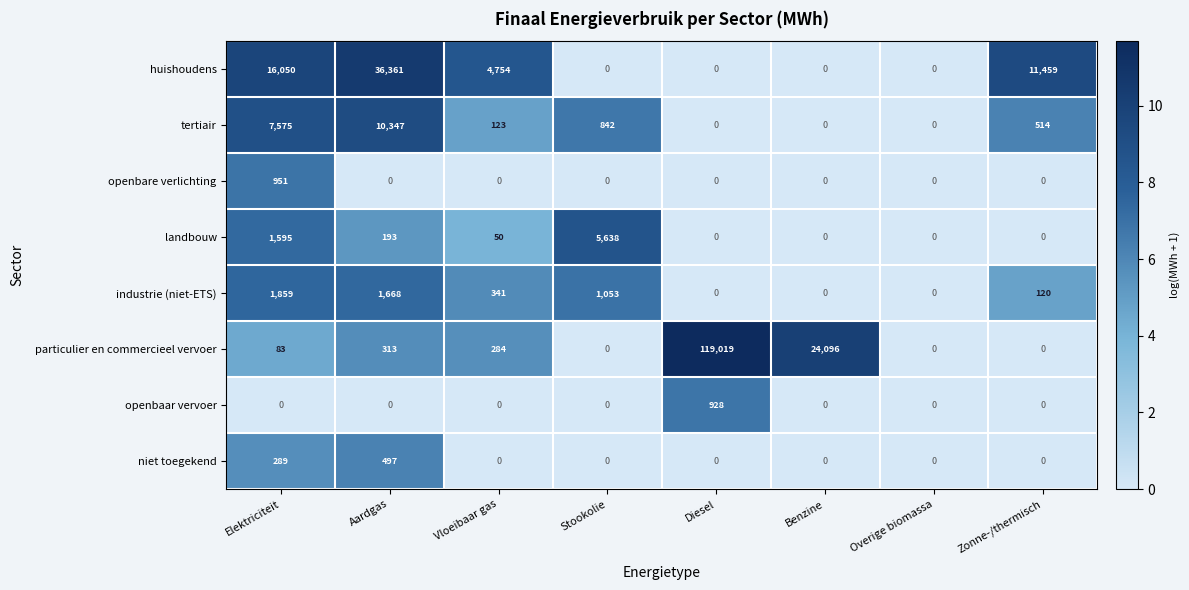

Where is particulier en commercieel vervoer nearest to the value 59509?

Benzine